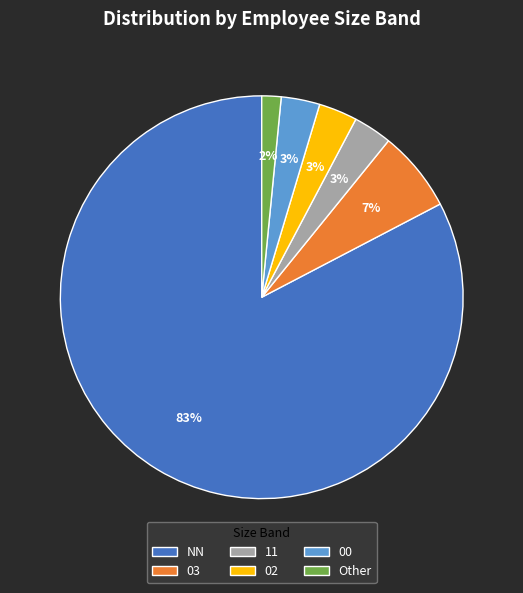

What percentage is the Other slice, to the nearest percent?

2%